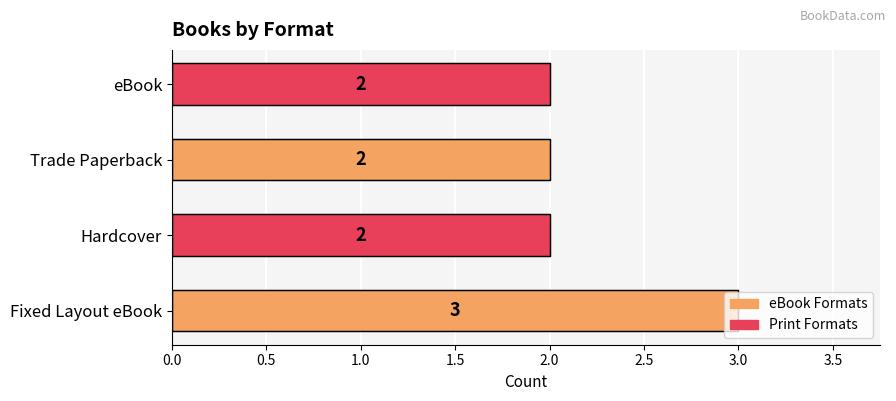

Which label corresponds to the largest value in the chart?

Fixed Layout eBook